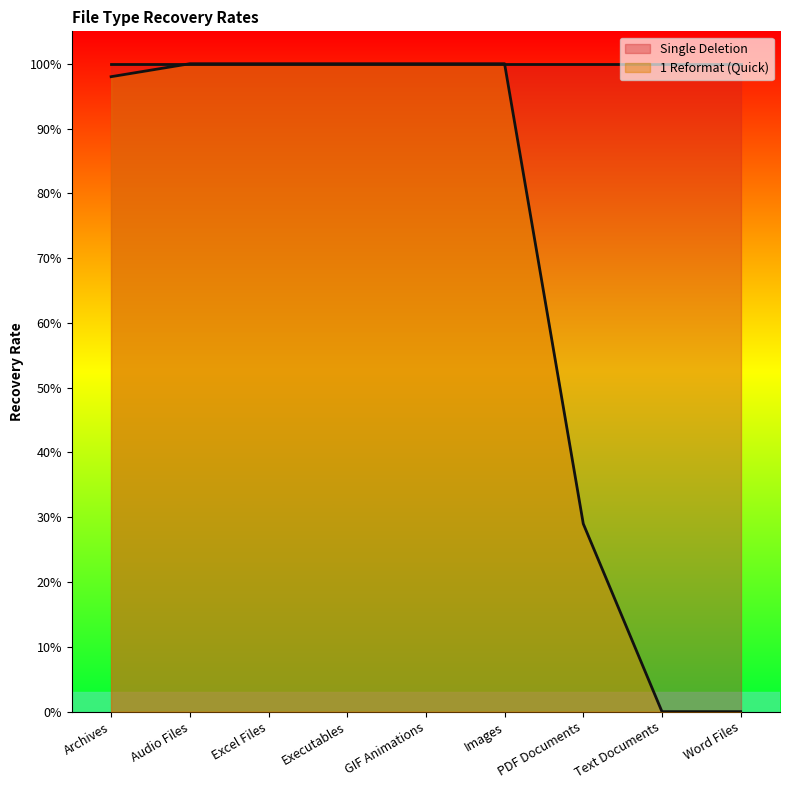

Which label corresponds to the largest value in the chart?

Audio Files